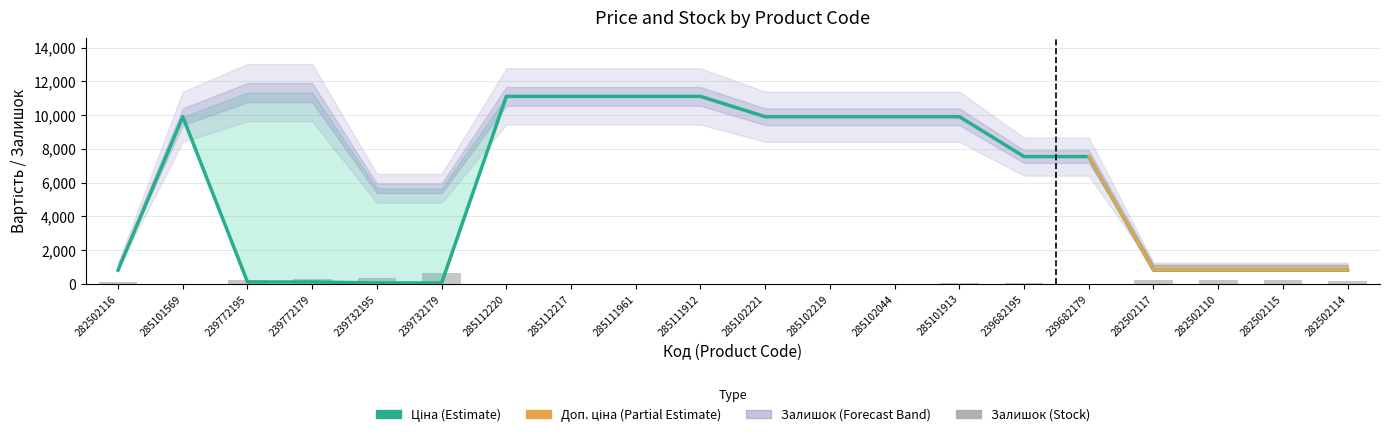

At how many categories does at least one series exceed 118?

20